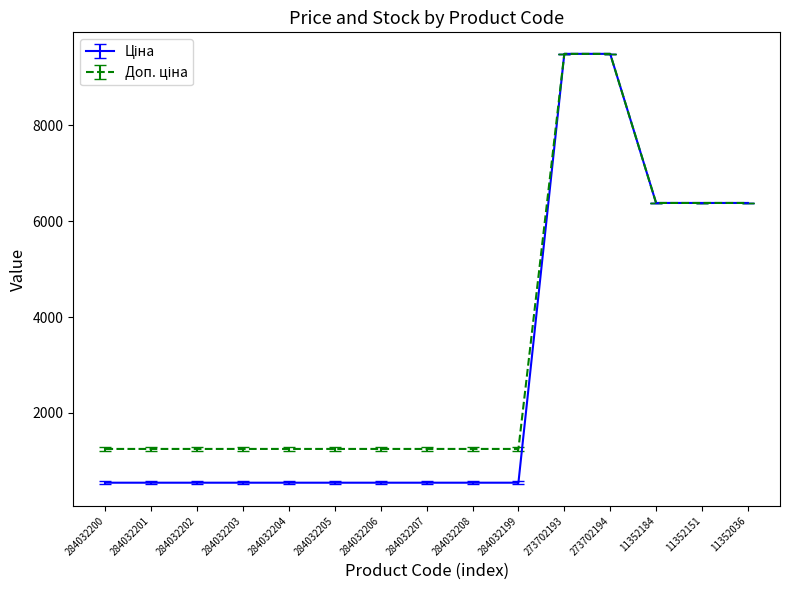

What is the difference between the highest and lowest values at 284032207?

704.1